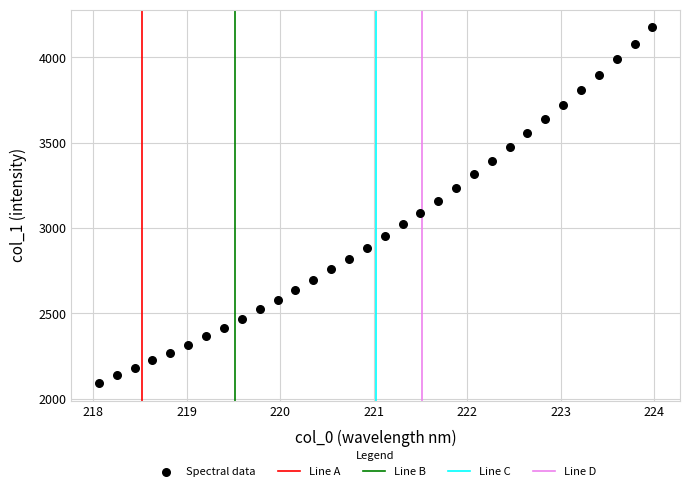

What is the range of Y values (max minus min)?

2081.8